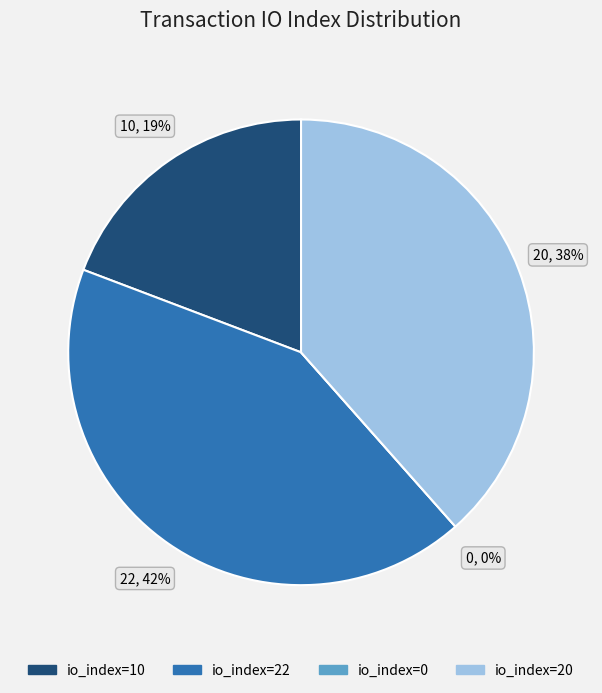

What percentage do io_index=0 and io_index=20 together represent?

38.5%